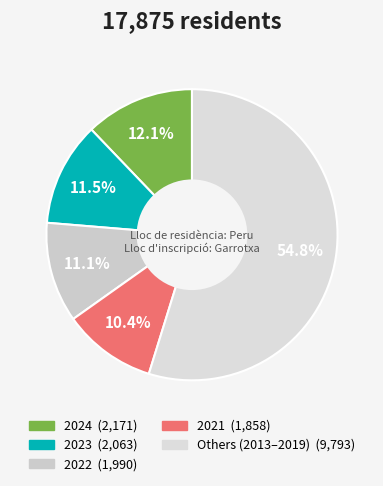

How many segments does this pie chart have?

5